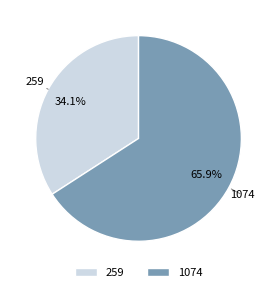

Rank the categories by value from highest to lowest.

1074, 259